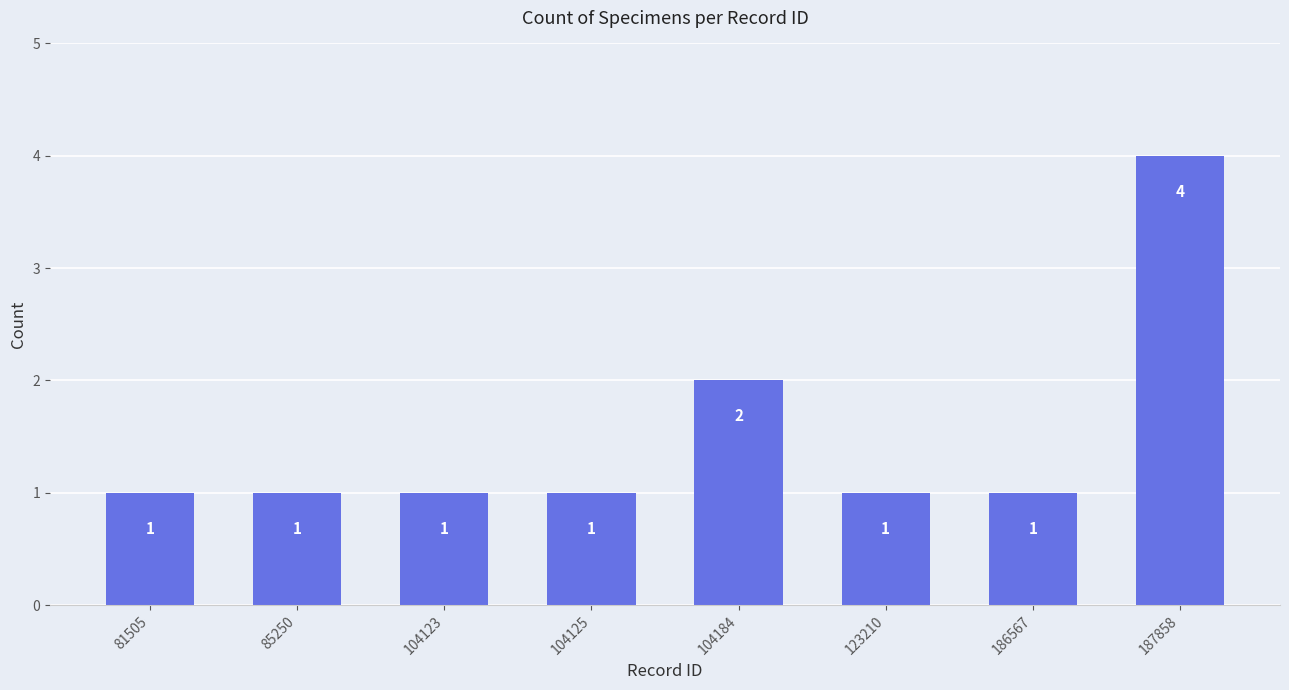

What is the value of the 6th bar from the left?

1